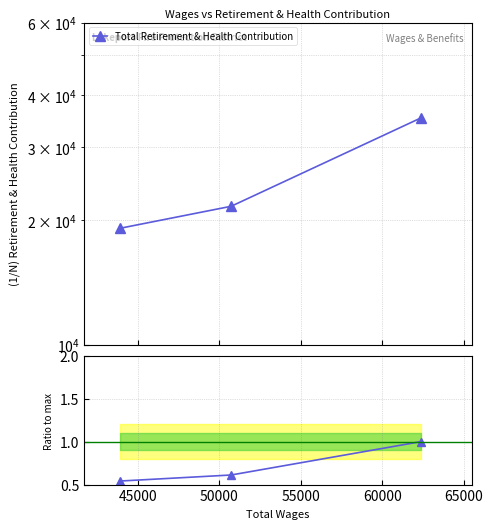

Is it true that the value at 40000 is 0.8?

False